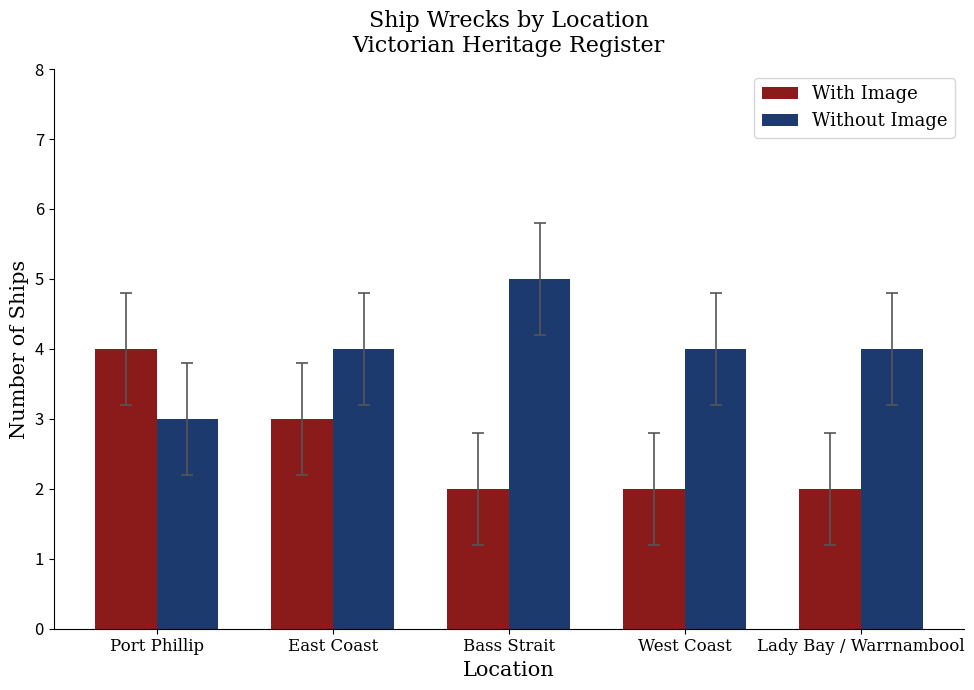

Reading left to right, list all the values displayed in this chart.

With Image: 4	3	2	2	2
Without Image: 3	4	5	4	4